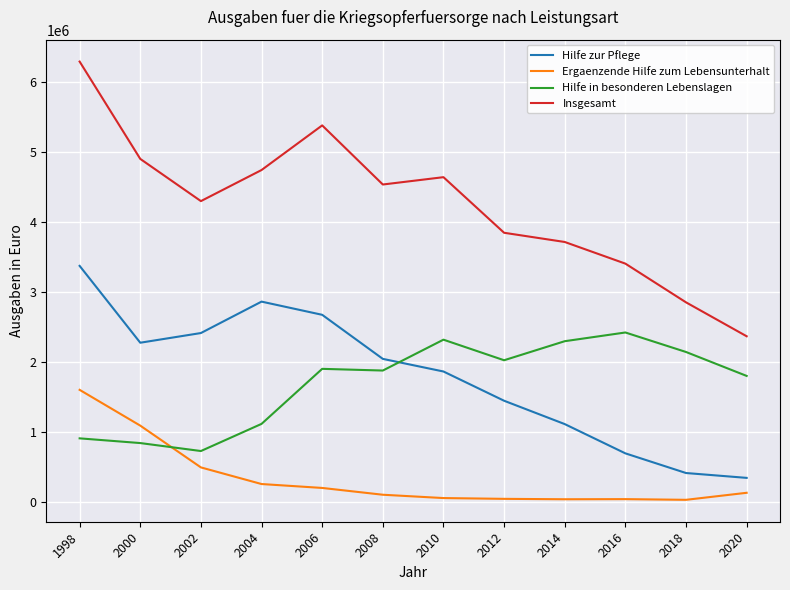

Count the number of categories in the chart.

12